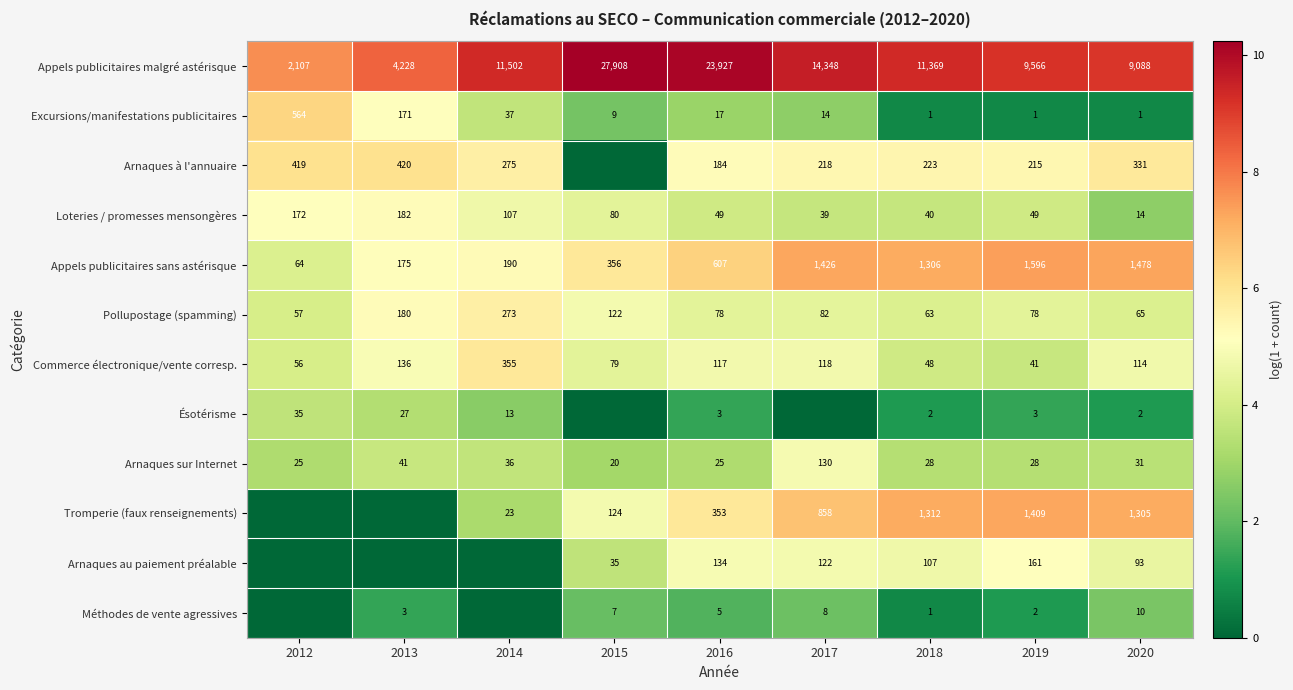

What is the difference between the maximum and minimum values in the Excursions/manifestations publicitaires series?

563